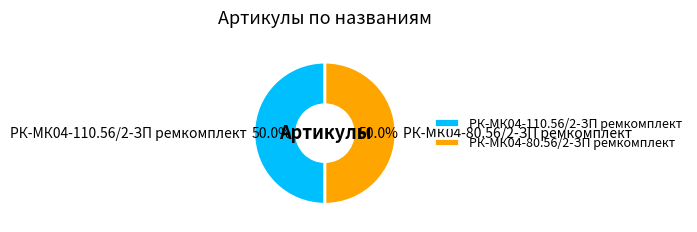

To the nearest percent, what is the combined percentage of РК-МК04-110.56/2-ЗП ремкомплект and РК-МК04-80.56/2-ЗП ремкомплект?

100%